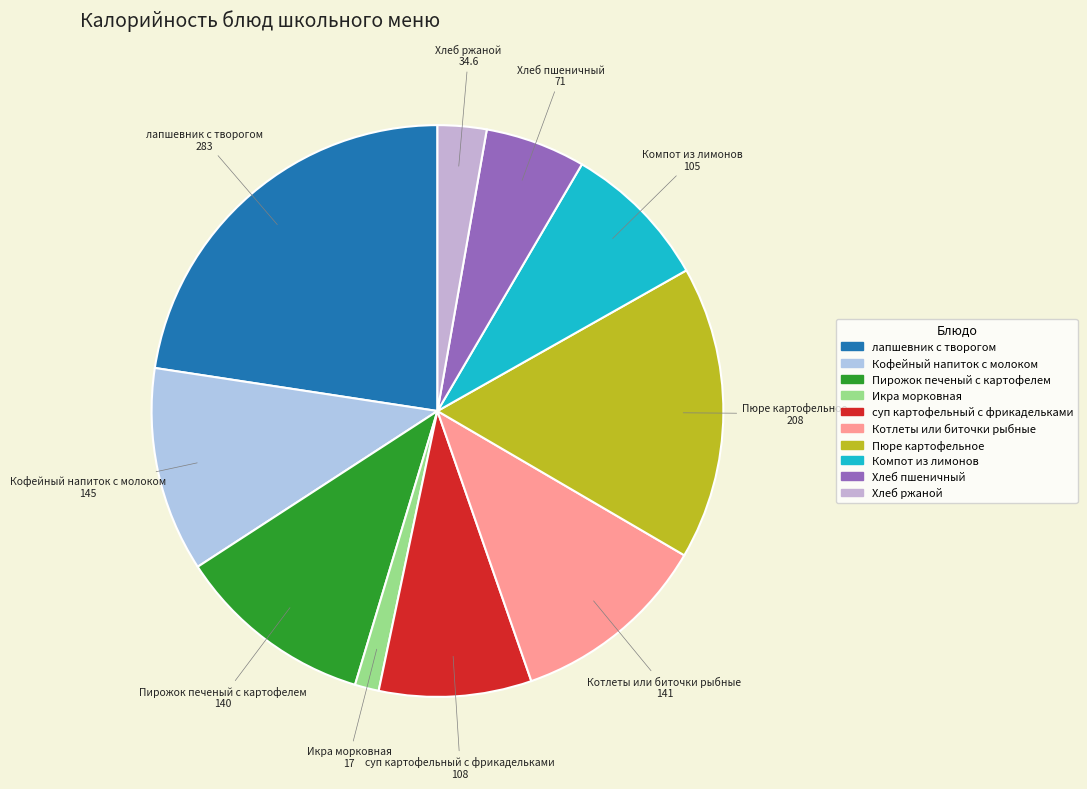

Which has a higher value, Компот из лимонов or Икра морковная?

Компот из лимонов